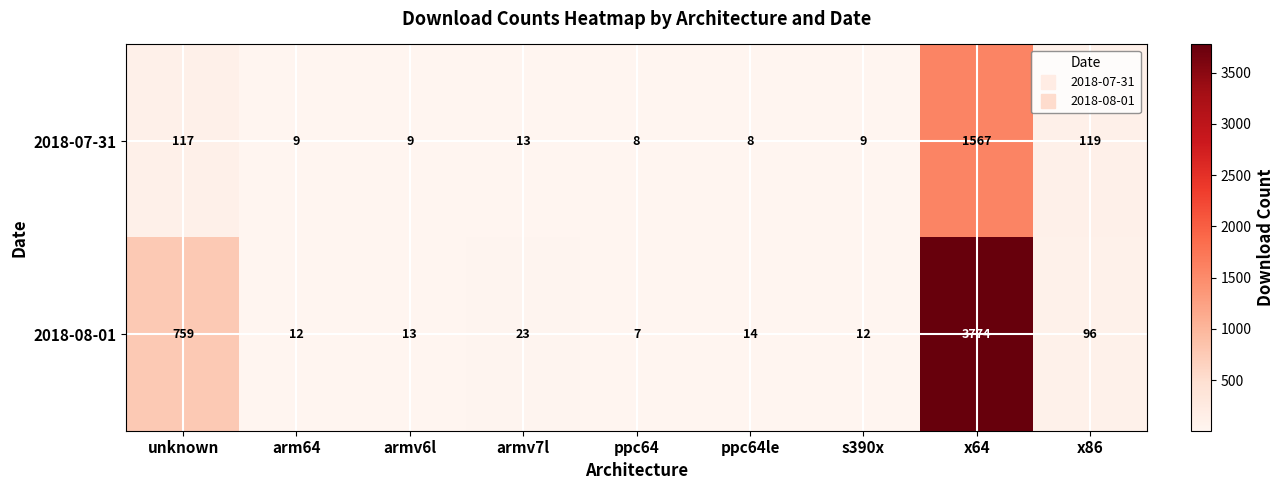

At which category is the sum across all series the highest?

x64